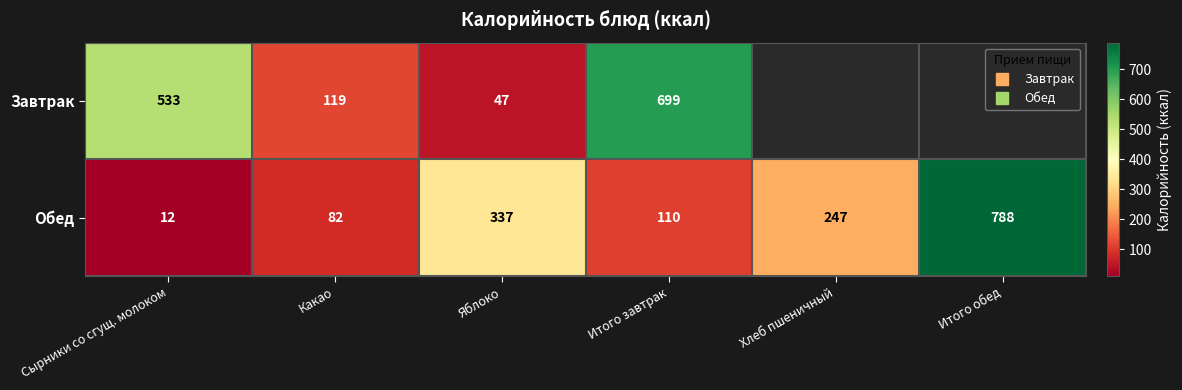

Count the number of categories in the chart.

6